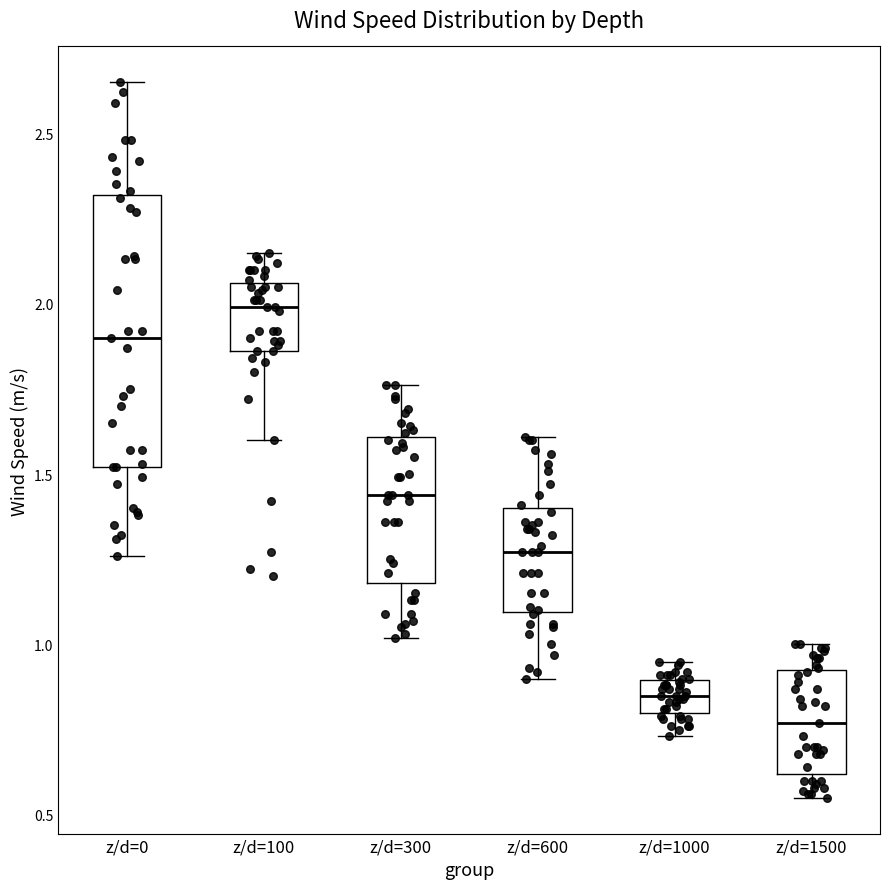

Reading left to right, transcribe this box plot: for each box, give where its median line is, the range the box spans, and where its two whiskers end, as read against the y-axis. The values are not printed on the chart, so give them approximately, as read against the axis.

z/d=0: median 1.90, box 1.50 to 2.30, whiskers 1.25 to 2.65
z/d=100: median 2.00, box 1.85 to 2.05, whiskers 1.60 to 2.15
z/d=300: median 1.45, box 1.20 to 1.60, whiskers 1.00 to 1.75
z/d=600: median 1.25, box 1.10 to 1.40, whiskers 0.90 to 1.60
z/d=1000: median 0.85, box 0.80 to 0.90, whiskers 0.75 to 0.95
z/d=1500: median 0.75, box 0.60 to 0.95, whiskers 0.55 to 1.00